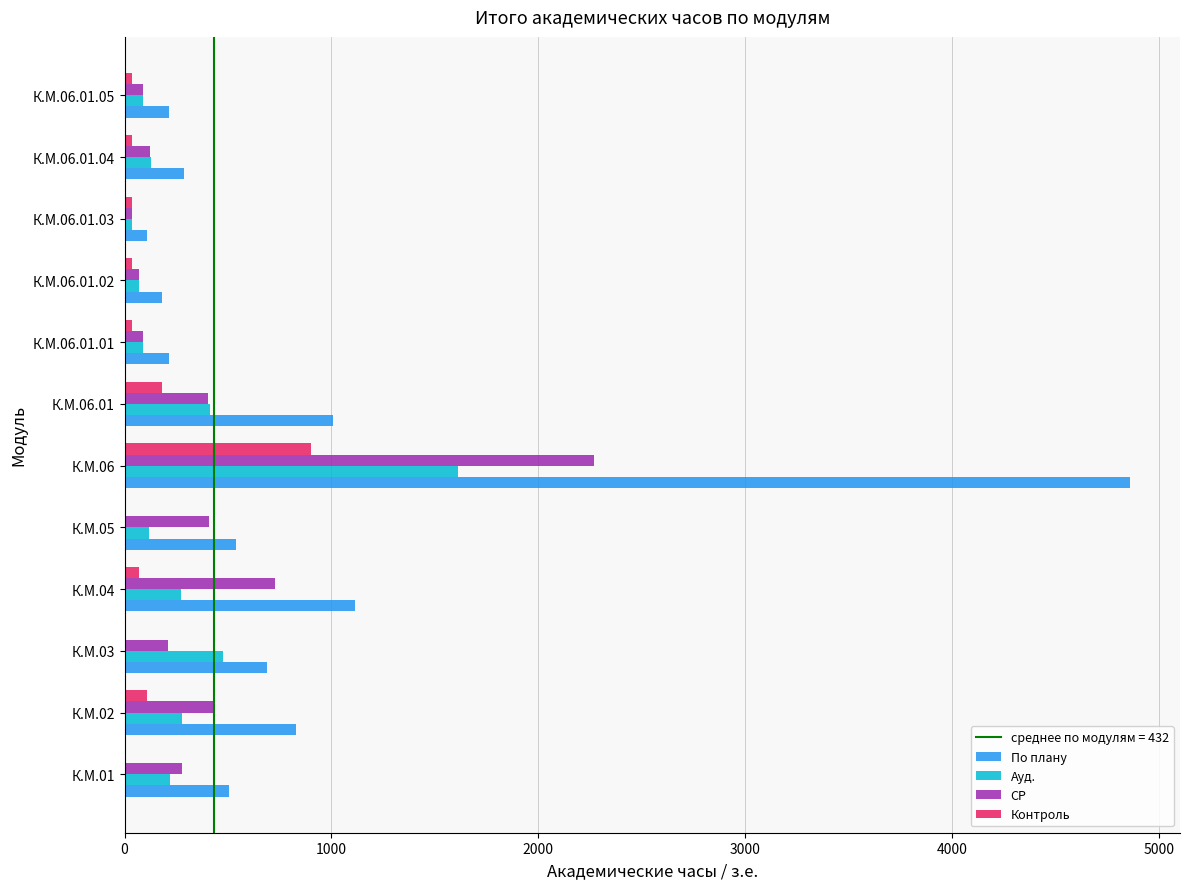

The value of По плану at К.М.03 is 1236. True or false?

False